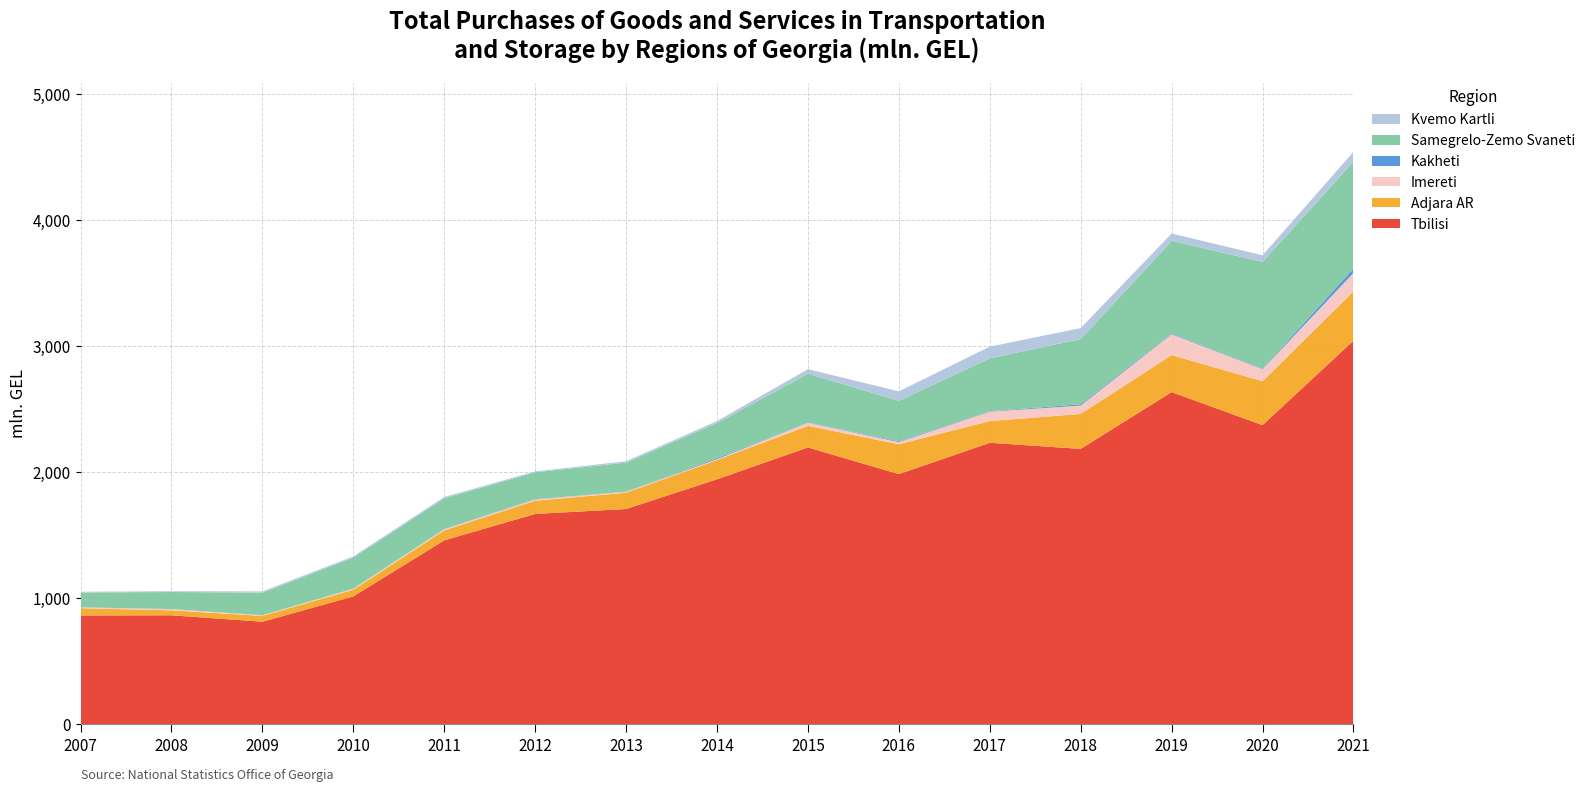

Reading right to left, what are all the values shown in this chart?

Tbilisi: 2021=3043.2	2020=2372.7	2019=2634.8	2018=2184.5	2017=2233.0	2016=1984.2	2015=2196.0	2014=1943.3	2013=1707.7	2012=1668.5	2011=1459.0	2010=1014.2	2009=813.6	2008=864.6	2007=863.1
Adjara AR: 2021=390.8	2020=348.2	2019=294.0	2018=277.0	2017=172.2	2016=236.9	2015=171.2	2014=153.0	2013=128.8	2012=104.9	2011=78.8	2010=52.8	2009=46.0	2008=39.6	2007=57.4
Imereti: 2021=145.8	2020=95.5	2019=165.7	2018=66.5	2017=74.3	2016=16.9	2015=24.0	2014=6.5	2013=7.5	2012=9.7	2011=9.5	2010=8.4	2009=5.3	2008=9.3	2007=7.0
Kakheti: 2021=35.8	2020=4.5	2019=6.6	2018=10.1	2017=3.8	2016=6.3	2015=1.4	2014=8.3	2013=0.6	2012=2.5	2011=0.7	2010=0.3	2009=0.1	2008=0.4	2007=0.2
Samegrelo-Zemo Svaneti: 2021=847.9	2020=846.6	2019=733.8	2018=517.1	2017=419.5	2016=321.9	2015=387.9	2014=278.9	2013=231.0	2012=213.2	2011=244.5	2010=246.6	2009=179.3	2008=135.4	2007=117.8
Kvemo Kartli: 2021=77.1	2020=52.5	2019=57.7	2018=87.6	2017=92.8	2016=74.6	2015=36.0	2014=15.0	2013=11.0	2012=7.0	2011=10.4	2010=9.4	2009=9.9	2008=6.4	2007=6.3